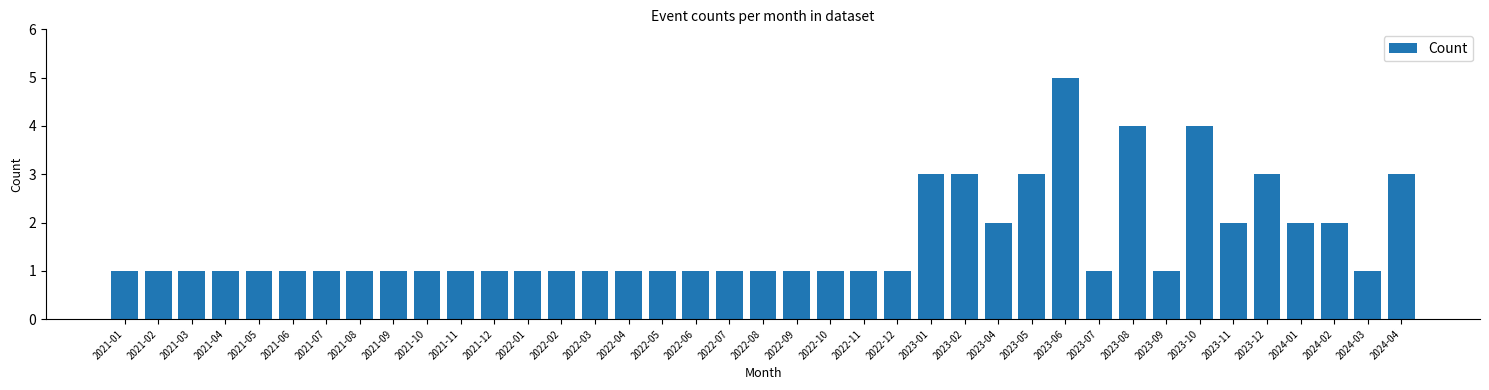

Which label corresponds to the largest value in the chart?

2023-06